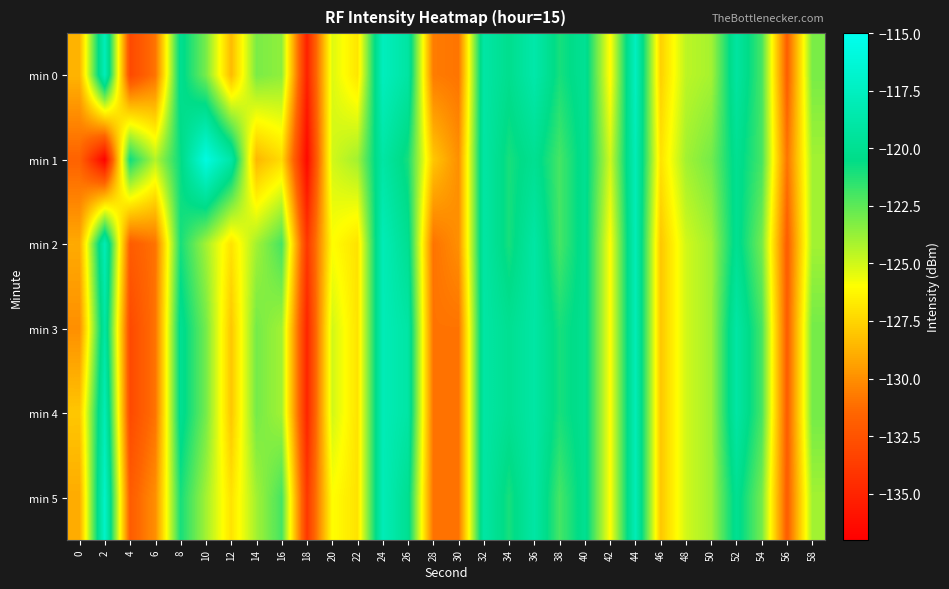

Reading left to right, transcribe all the data shown in this chart.

min 0: 0=-128.7	2=-117.8	4=-133.0	6=-131.0	8=-120.1	10=-123.1	12=-128.4	14=-123.1	16=-123.6	18=-135.2	20=-125.3	22=-126.9	24=-117.7	26=-119.1	28=-130.7	30=-131.0	32=-119.0	34=-120.2	36=-118.7	38=-121.0	40=-119.9	42=-126.2	44=-117.5	46=-127.6	48=-124.6	50=-124.1	52=-119.2	54=-122.0	56=-131.9	58=-123.1
min 1: 0=-131.7	2=-136.9	4=-120.8	6=-124.4	8=-120.7	10=-115.8	12=-118.9	14=-128.6	16=-127.2	18=-136.5	20=-125.0	22=-124.0	24=-119.0	26=-121.0	28=-128.0	30=-130.0	32=-119.0	34=-121.0	36=-120.0	38=-122.0	40=-120.0	42=-125.0	44=-118.0	46=-127.0	48=-124.0	50=-123.0	52=-120.0	54=-122.0	56=-131.0	58=-124.0
min 2: 0=-129.0	2=-118.0	4=-132.0	6=-131.0	8=-121.0	10=-124.0	12=-127.0	14=-124.0	16=-122.0	18=-134.0	20=-126.0	22=-127.0	24=-118.0	26=-120.0	28=-131.0	30=-130.0	32=-119.0	34=-121.0	36=-119.0	38=-122.0	40=-120.0	42=-126.0	44=-118.0	46=-128.0	48=-125.0	50=-124.0	52=-120.0	54=-123.0	56=-132.0	58=-124.0
min 3: 0=-130.0	2=-119.0	4=-133.0	6=-131.0	8=-120.0	10=-123.0	12=-128.0	14=-123.0	16=-124.0	18=-135.0	20=-125.0	22=-127.0	24=-118.0	26=-119.0	28=-131.0	30=-131.0	32=-119.0	34=-120.0	36=-119.0	38=-121.0	40=-120.0	42=-126.0	44=-118.0	46=-128.0	48=-125.0	50=-124.0	52=-119.0	54=-122.0	56=-132.0	58=-123.0
min 4: 0=-128.0	2=-118.0	4=-133.0	6=-131.0	8=-120.0	10=-123.0	12=-128.0	14=-123.0	16=-124.0	18=-135.0	20=-125.0	22=-127.0	24=-118.0	26=-119.0	28=-131.0	30=-131.0	32=-119.0	34=-120.0	36=-119.0	38=-121.0	40=-120.0	42=-126.0	44=-118.0	46=-128.0	48=-125.0	50=-124.0	52=-119.0	54=-122.0	56=-132.0	58=-123.0
min 5: 0=-129.0	2=-117.0	4=-132.0	6=-130.0	8=-121.0	10=-124.0	12=-127.0	14=-124.0	16=-122.0	18=-134.0	20=-126.0	22=-127.0	24=-118.0	26=-120.0	28=-131.0	30=-131.0	32=-119.0	34=-121.0	36=-119.0	38=-122.0	40=-120.0	42=-126.0	44=-118.0	46=-128.0	48=-125.0	50=-124.0	52=-120.0	54=-123.0	56=-132.0	58=-124.0